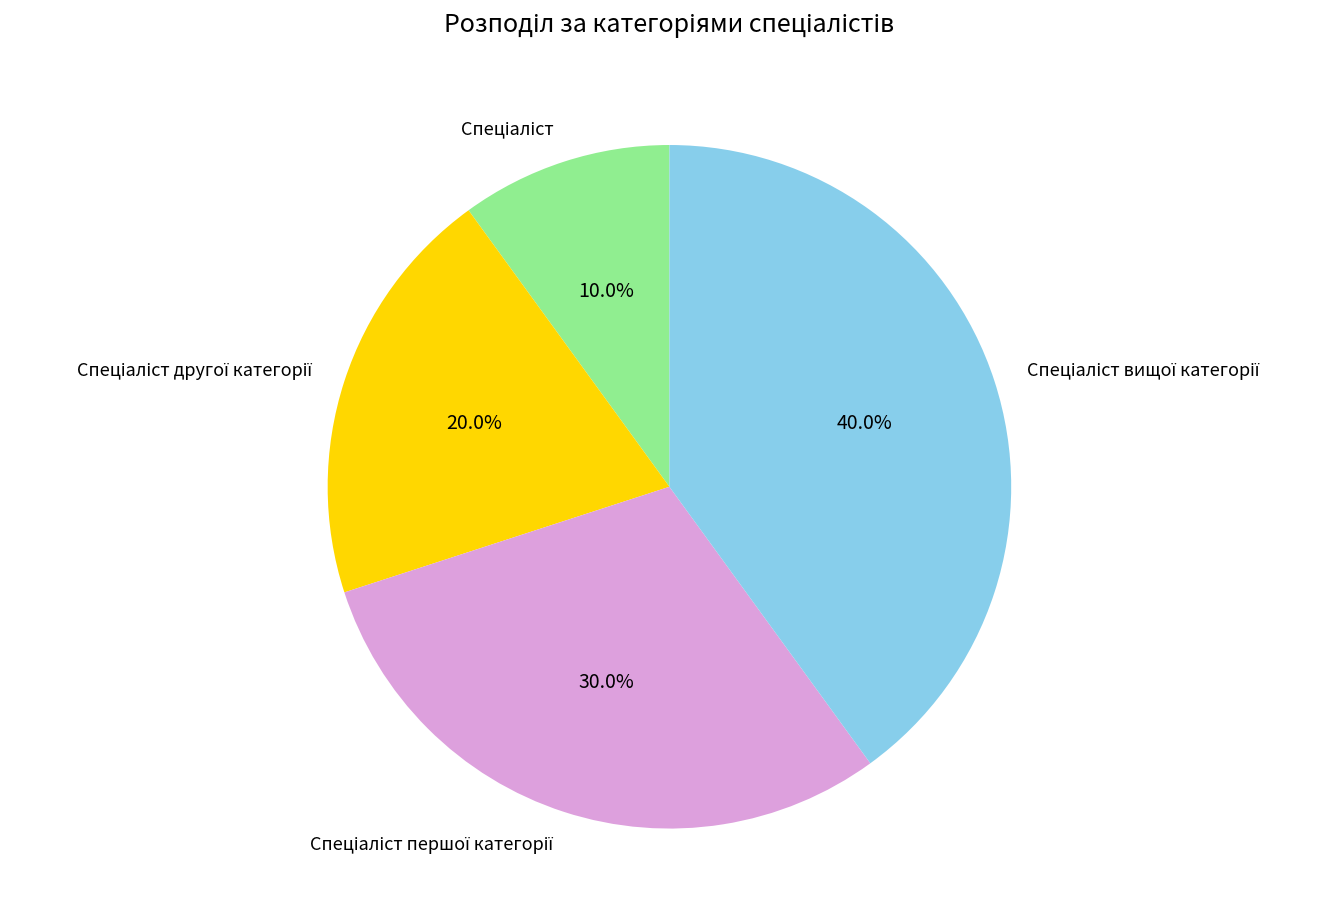

Does any single category account for the majority?

No